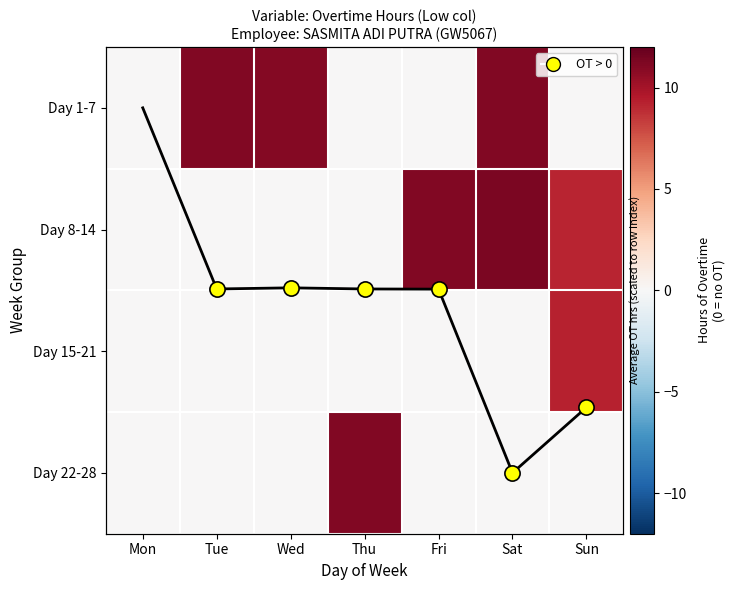

What is the maximum value shown in the chart?

11.3